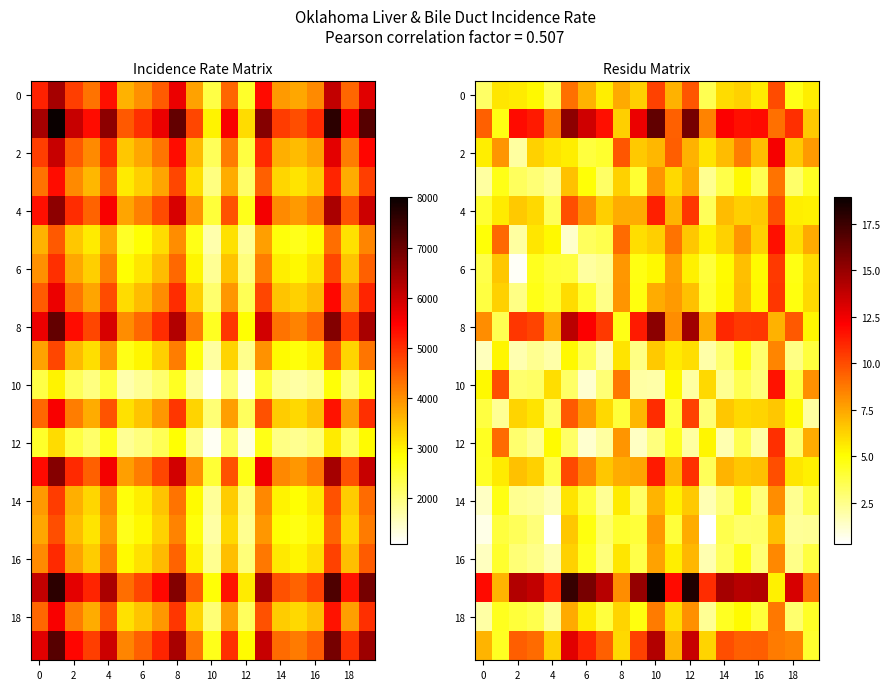

What is the smallest value displayed?

0.3